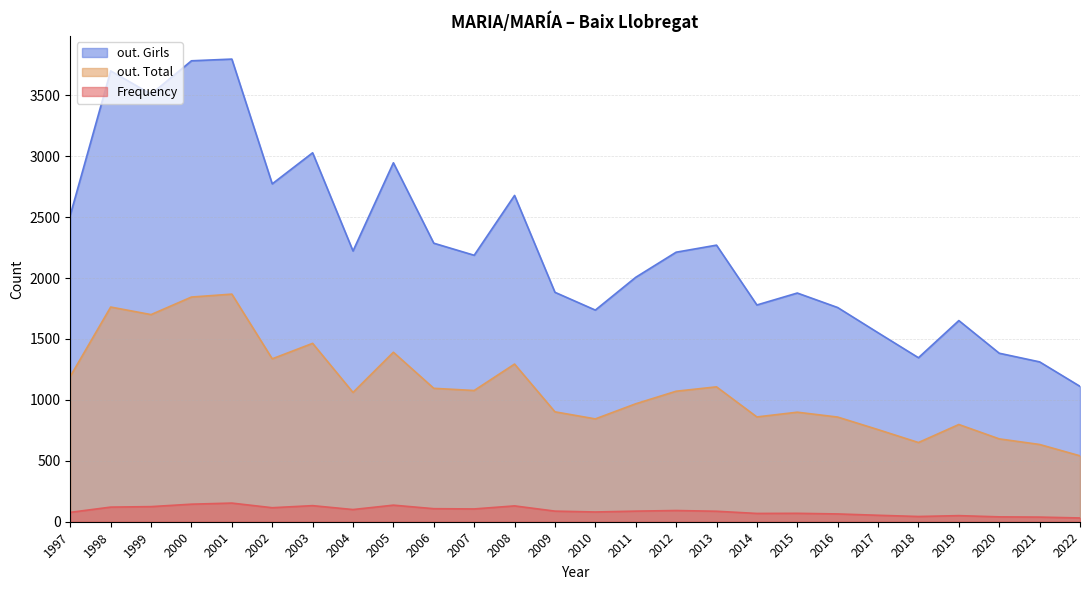

Where is the first local maximum for out. Girls?

1998